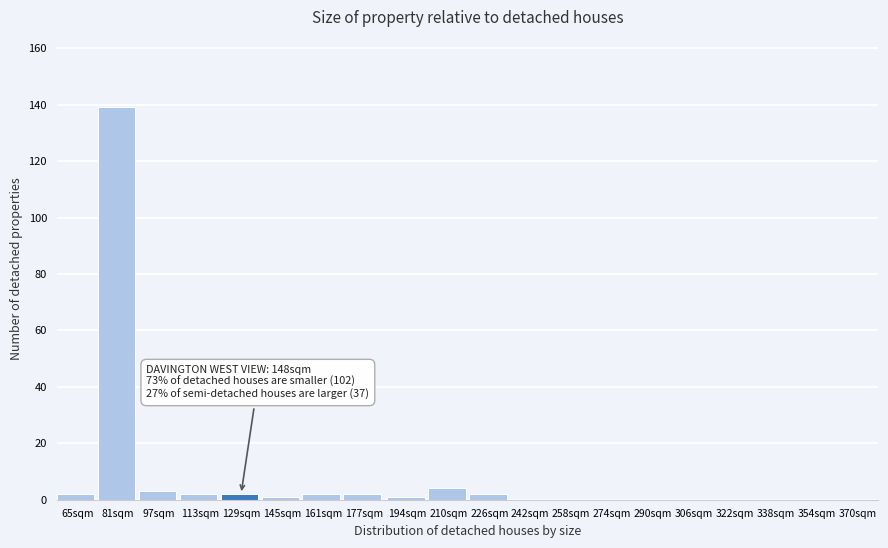

Reading right to left, transcribe all the data shown in this chart.

370sqm=0	354sqm=0	338sqm=0	322sqm=0	306sqm=0	290sqm=0	274sqm=0	258sqm=0	242sqm=0	226sqm=2	210sqm=4	194sqm=1	177sqm=2	161sqm=2	145sqm=1	129sqm=2	113sqm=2	97sqm=3	81sqm=139	65sqm=2